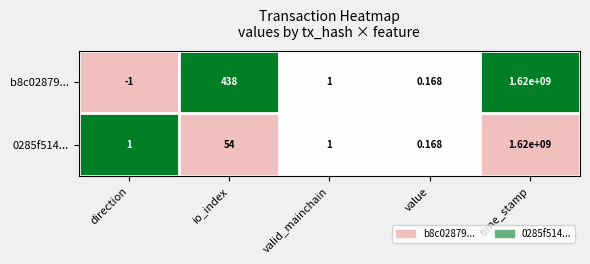

Which category has the highest value in the b8c02879... series?

time_stamp